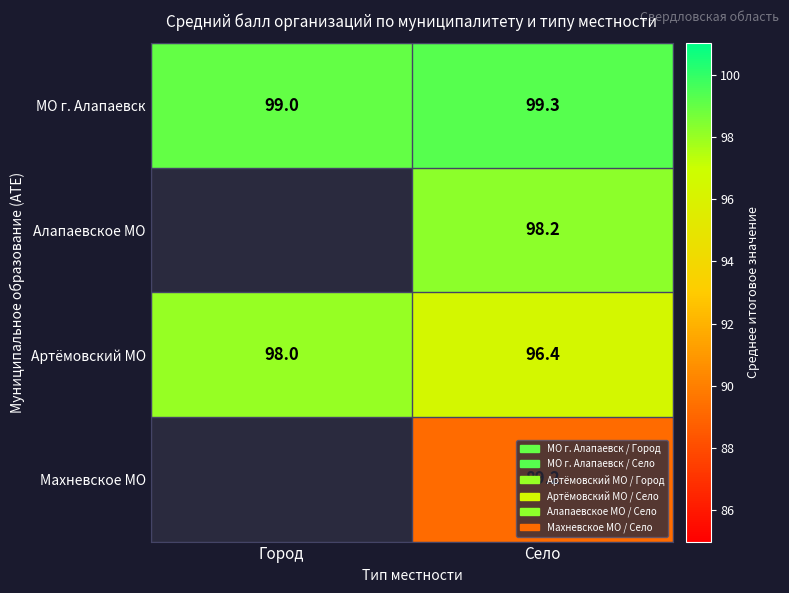

What is the sum of all МО г. Алапаевск values?

198.3